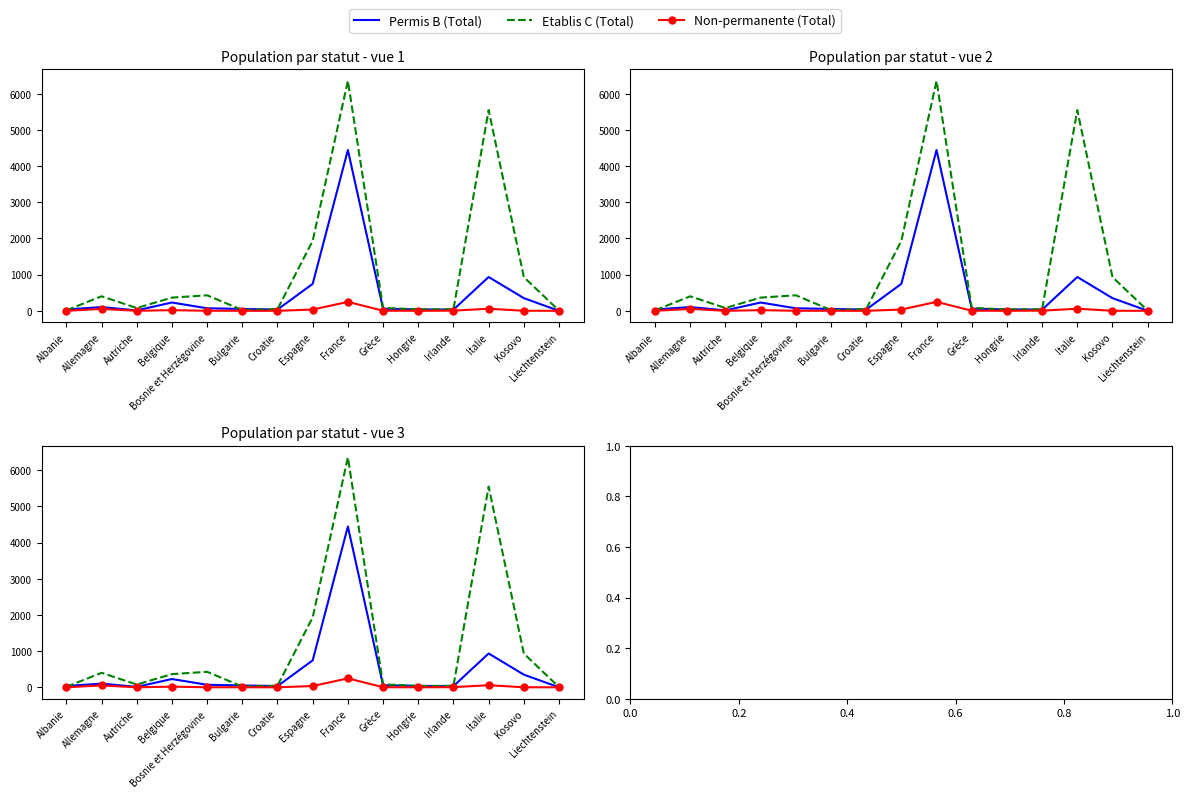

How many data points in Permis B (Total) are less than 58?

7